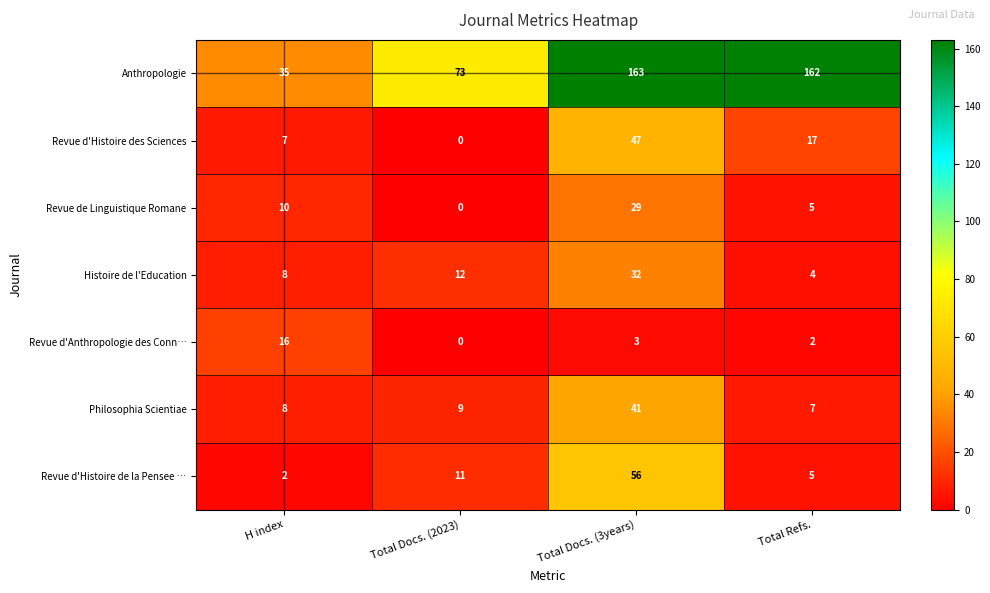

Which label corresponds to the smallest value in the chart?

Total Docs. (2023)